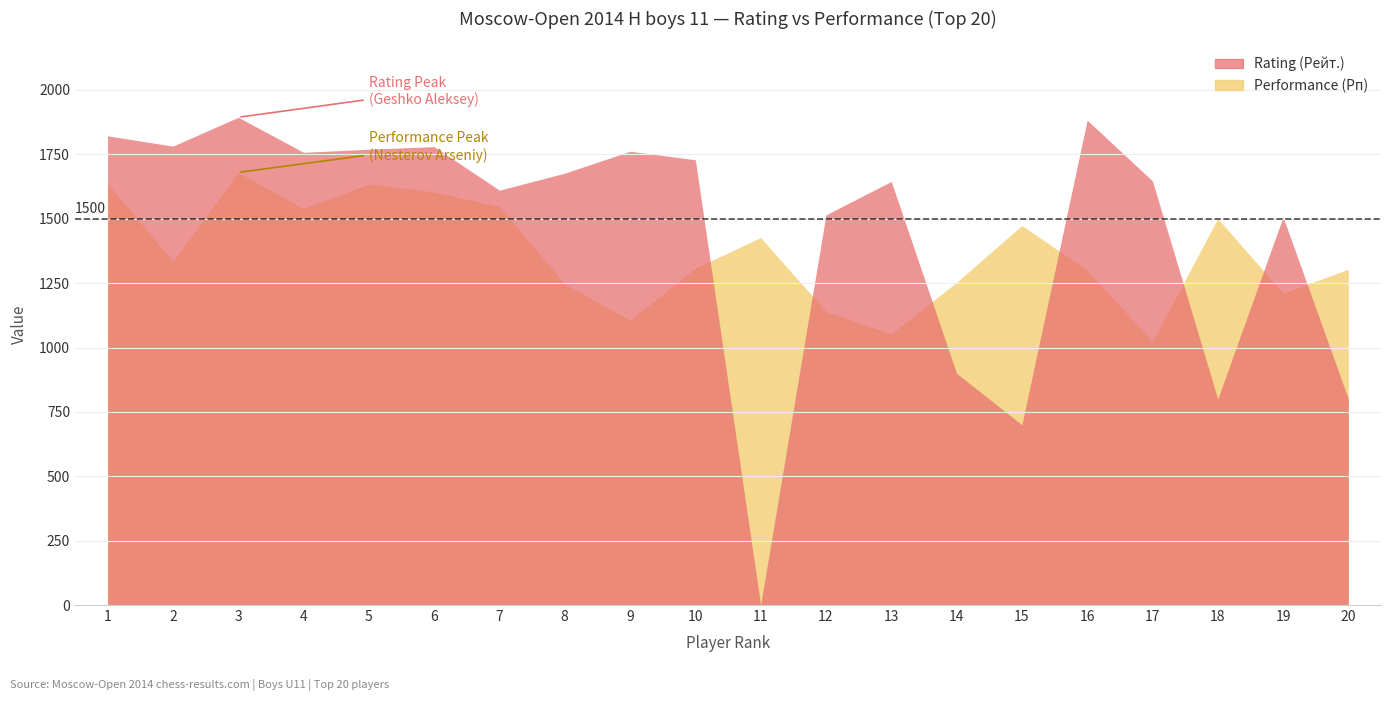

What is the difference between the maximum and second lowest values in the Rating (Рейт.) series?

1194